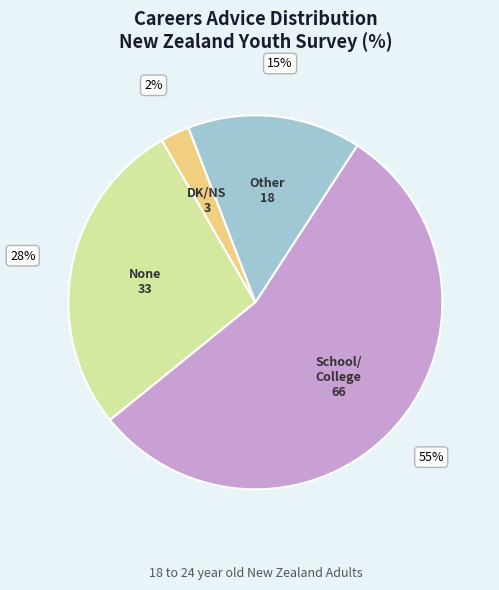

Does any single category account for the majority?

Yes